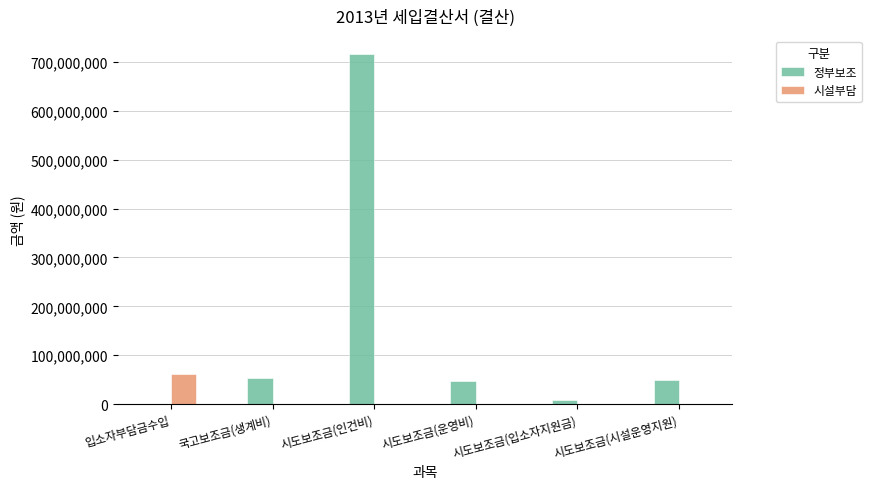

How many data points in 시설부담 are above 0?

1